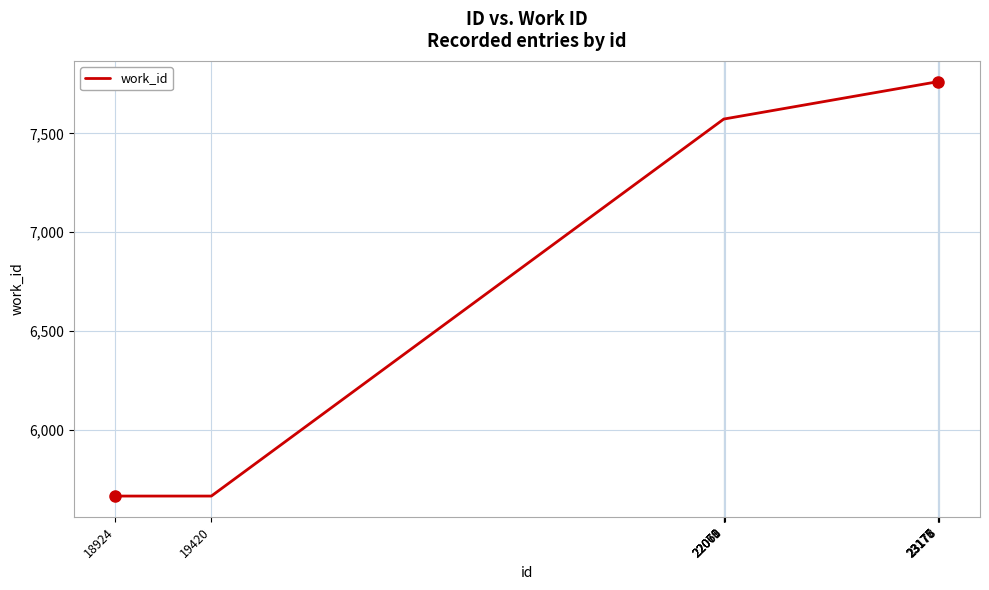

Reading left to right, transcribe all the data shown in this chart.

18924=5663	19420=5663	22068=7573	22069=7573	22070=7573	22071=7573	23175=7762	23176=7762	23177=7762	23178=7762